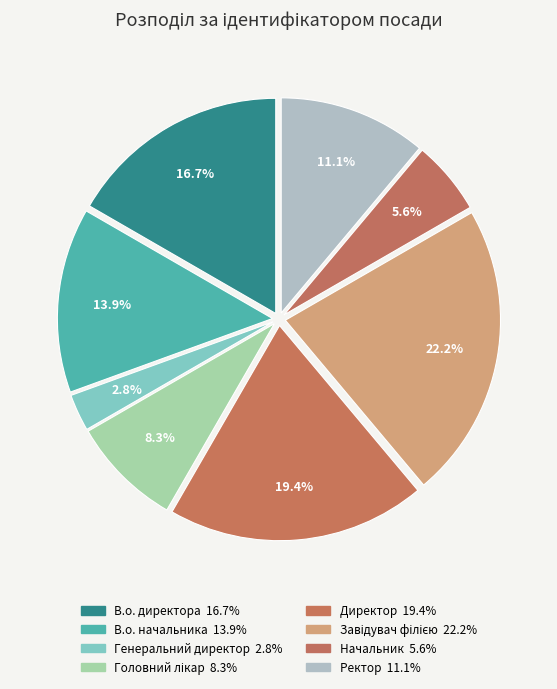

Does Генеральний директор account for over 50% of the chart?

No